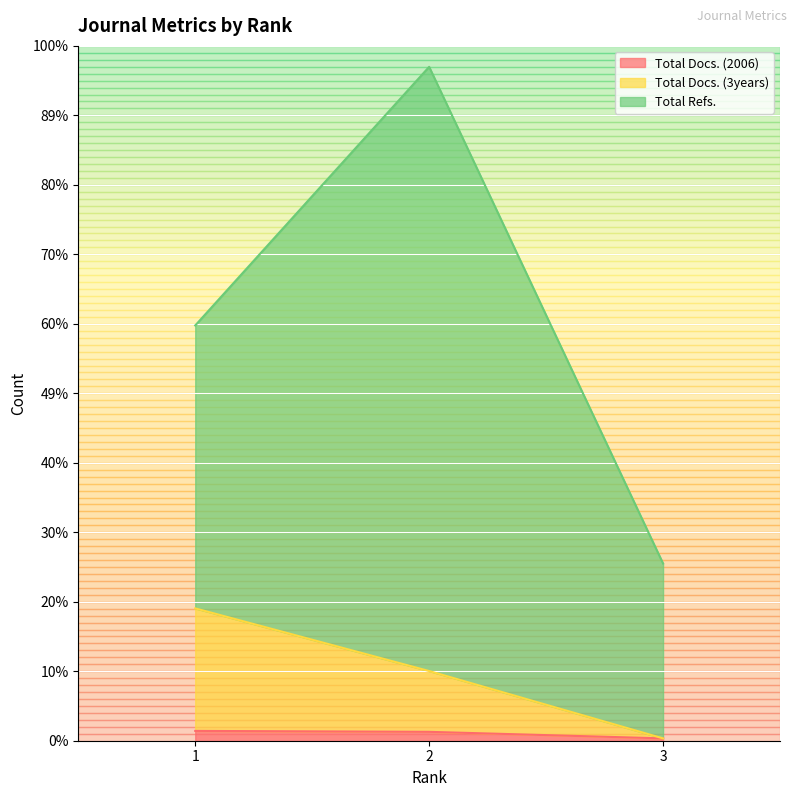

What value does the Total Docs. (3years) series have at 2, to the nearest 50?

150